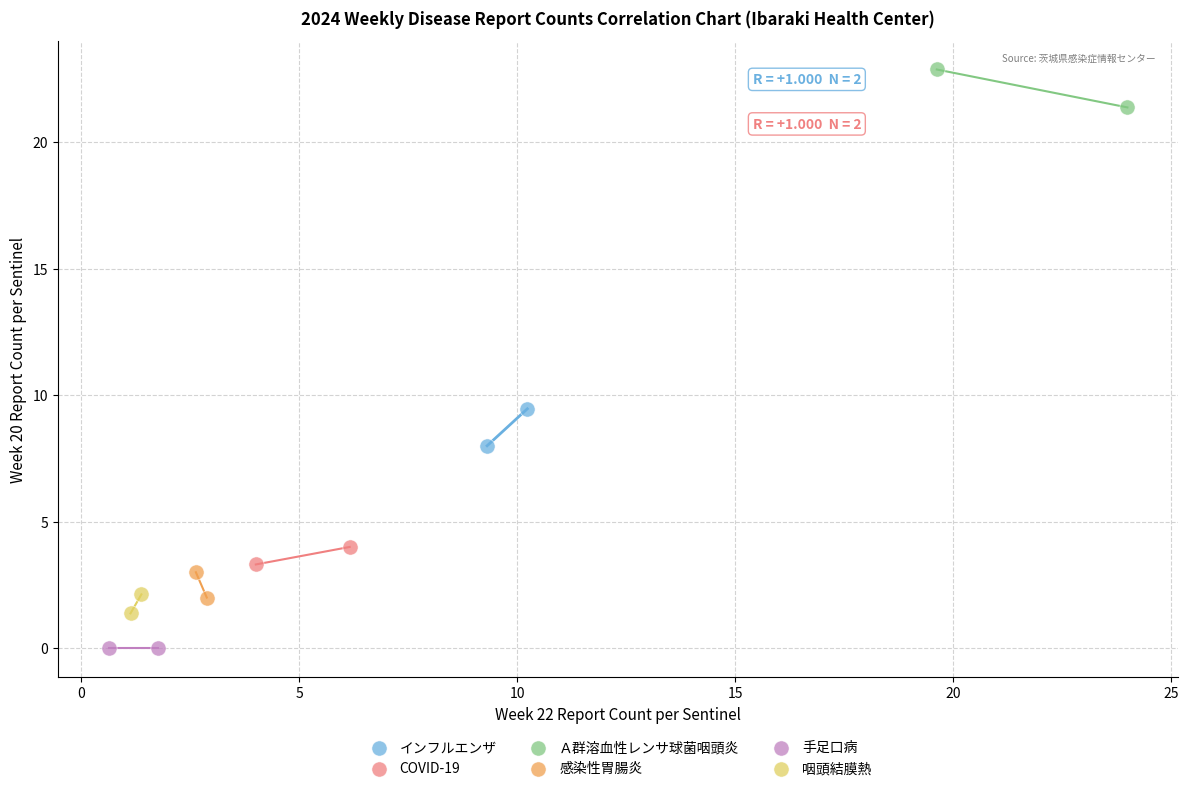

Which series reaches the maximum Y coordinate?

Ａ群溶血性レンサ球菌咽頭炎